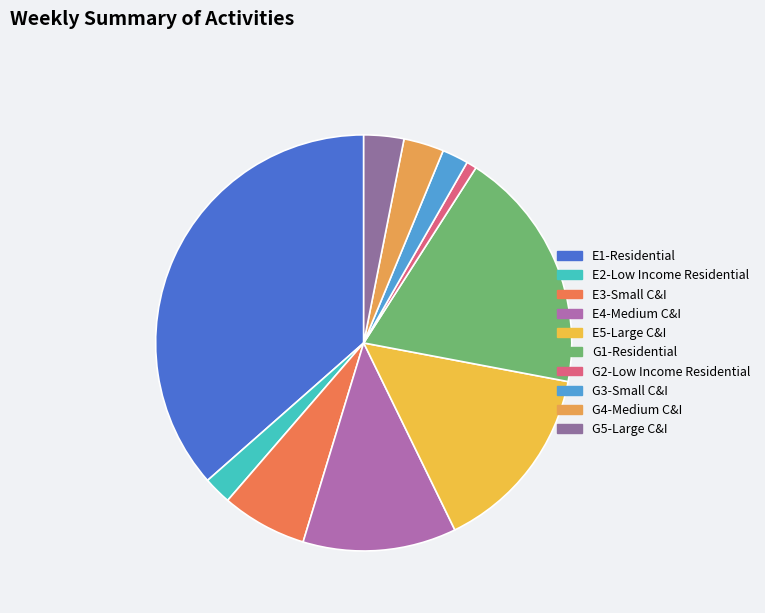

What is the ratio of the value at G4-Medium C&I to the value at E3-Small C&I?

0.5